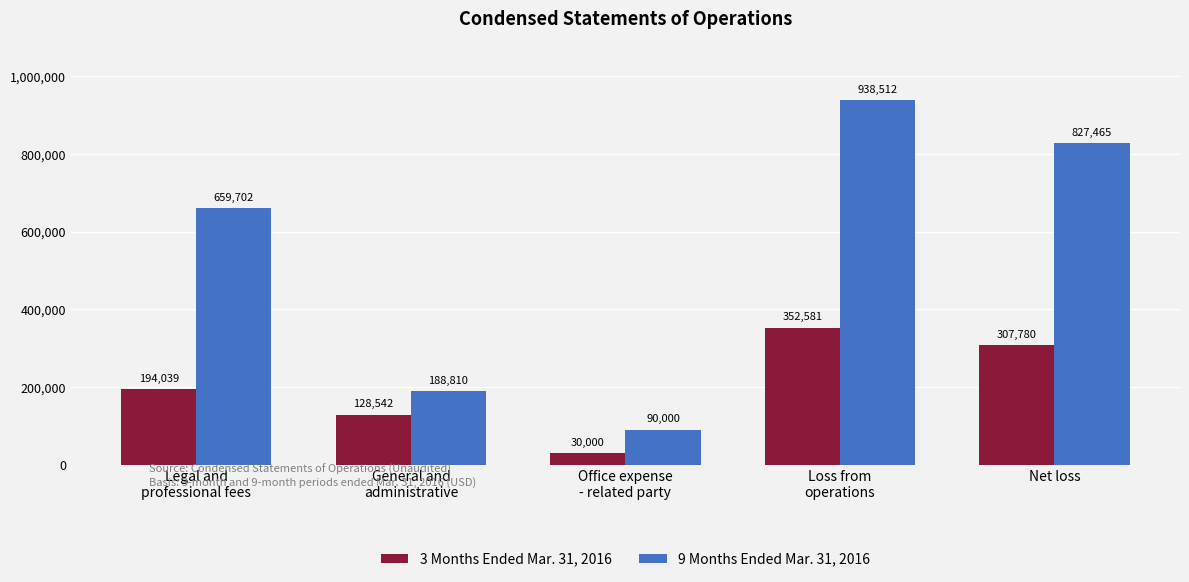

What are all the series names shown in the legend?

3 Months Ended Mar. 31, 2016, 9 Months Ended Mar. 31, 2016